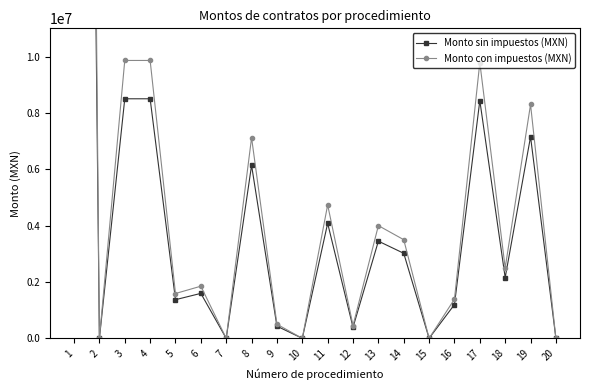

What is the total value across all series at 17?

18224308